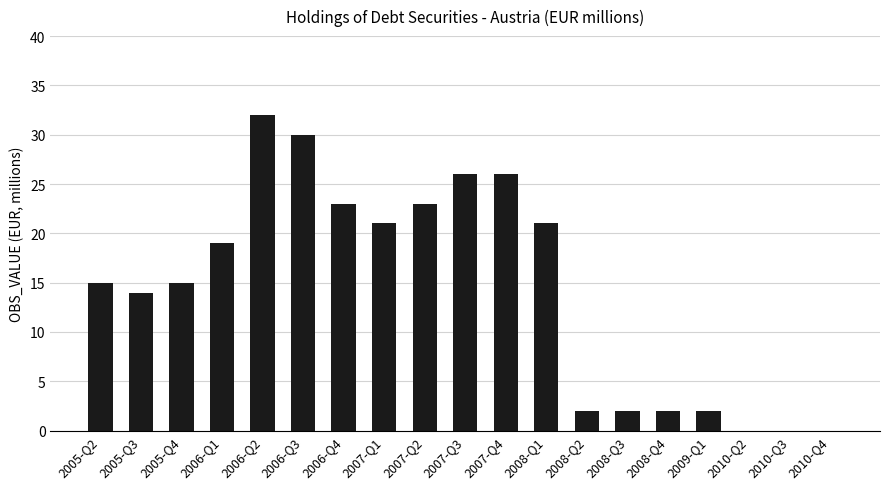

What is the sum of the values at 2008-Q2 and 2010-Q3?

2